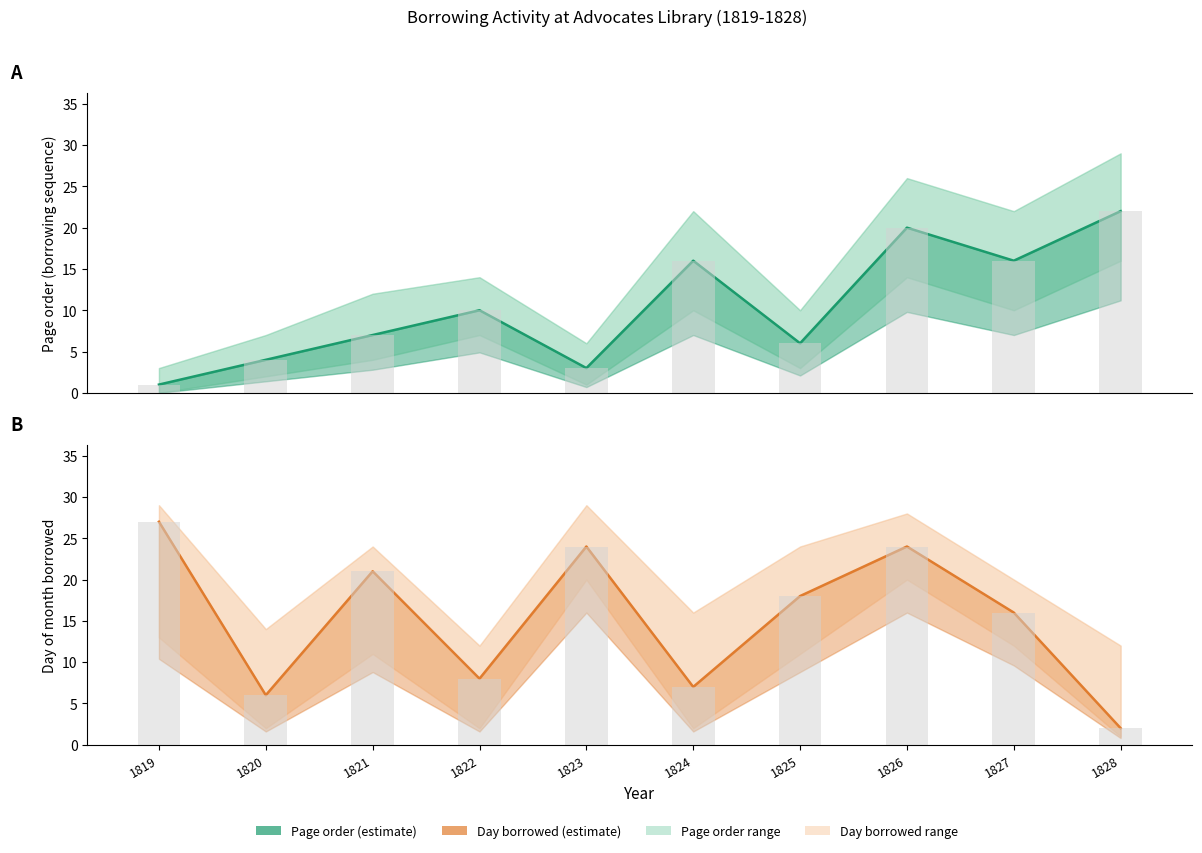

What value does the bday series have at 1823, to the nearest 10?

20